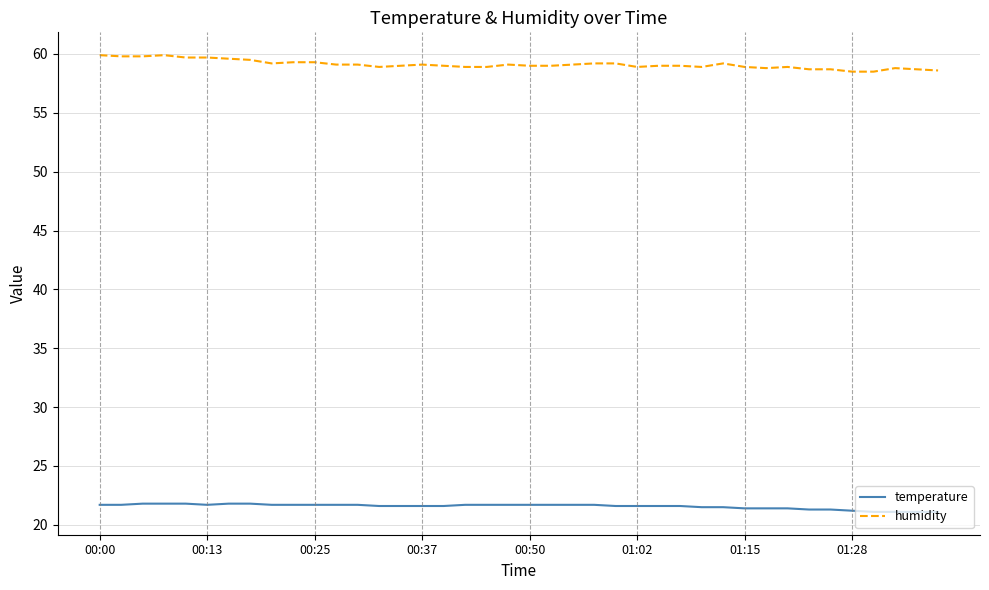

List the series in order of their peak value, lowest first.

temperature, humidity